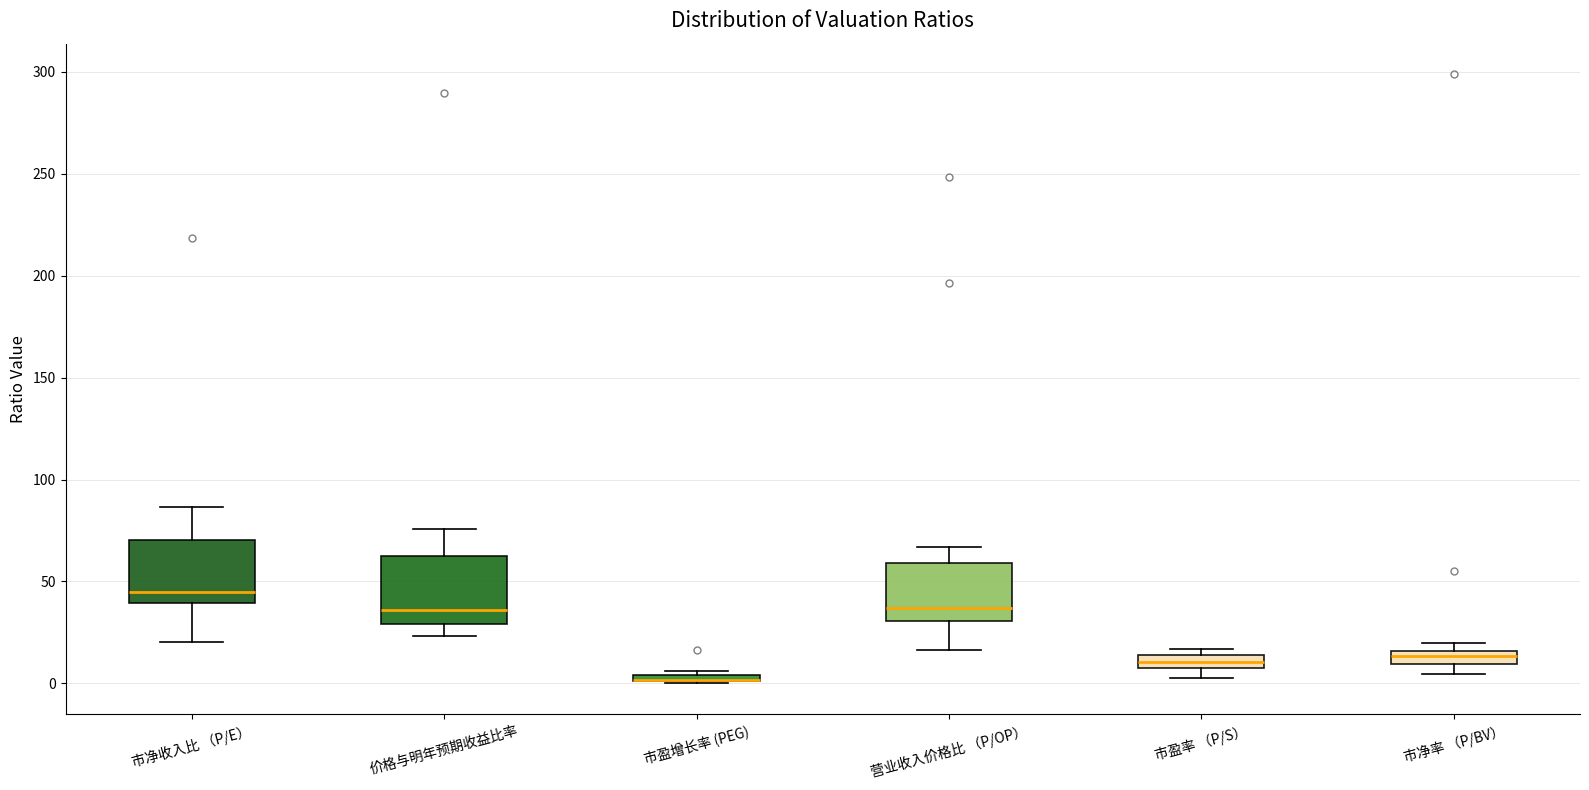

Where is the upper edge of the box for 市净率 （P/BV） on the y-axis? The values are not printed on the chart, so give them approximately, as read against the axis.

15